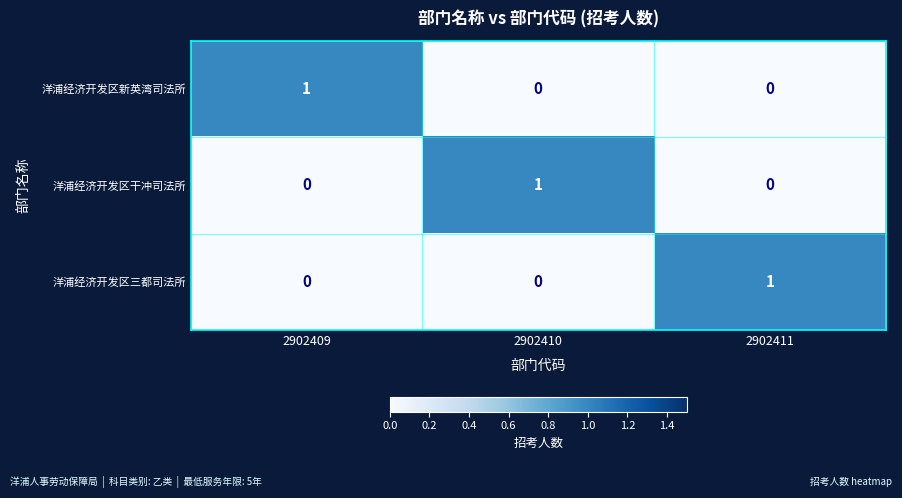

How many series are shown in this chart?

3